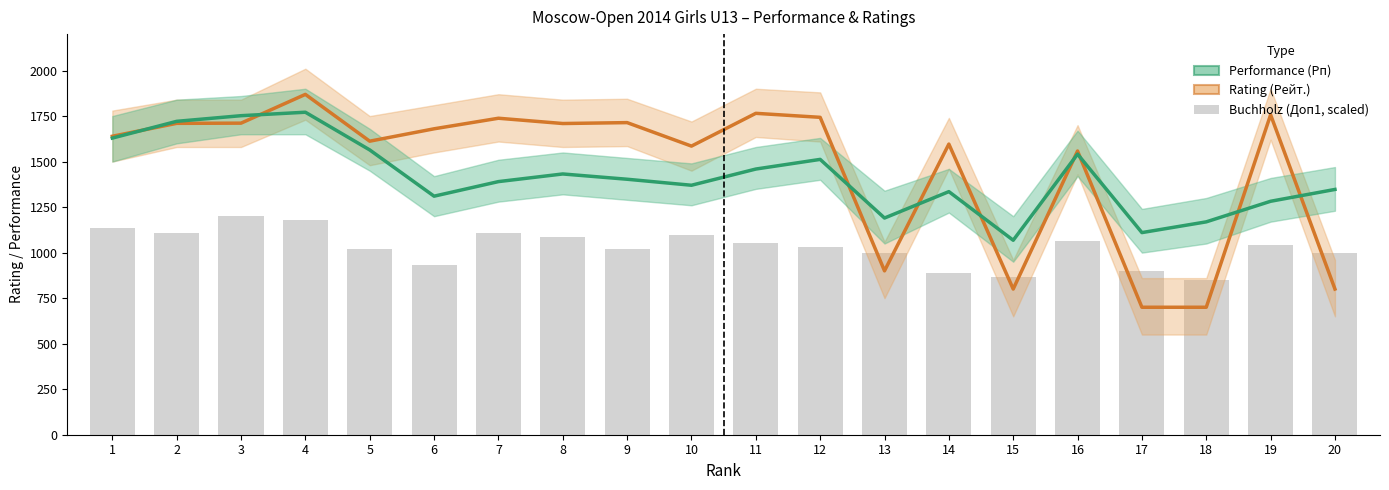

Reading left to right, list all the values displayed in this chart.

Рейт. (Rating): 1639	1710	1711	1869	1612	1680	1738	1709	1714	1585	1765	1743	900	1596	800	1558	700	700	1757	800
Рп (Performance): 1629	1721	1752	1771	1564	1310	1390	1432	1403	1370	1459	1512	1190	1335	1068	1541	1110	1169	1282	1347